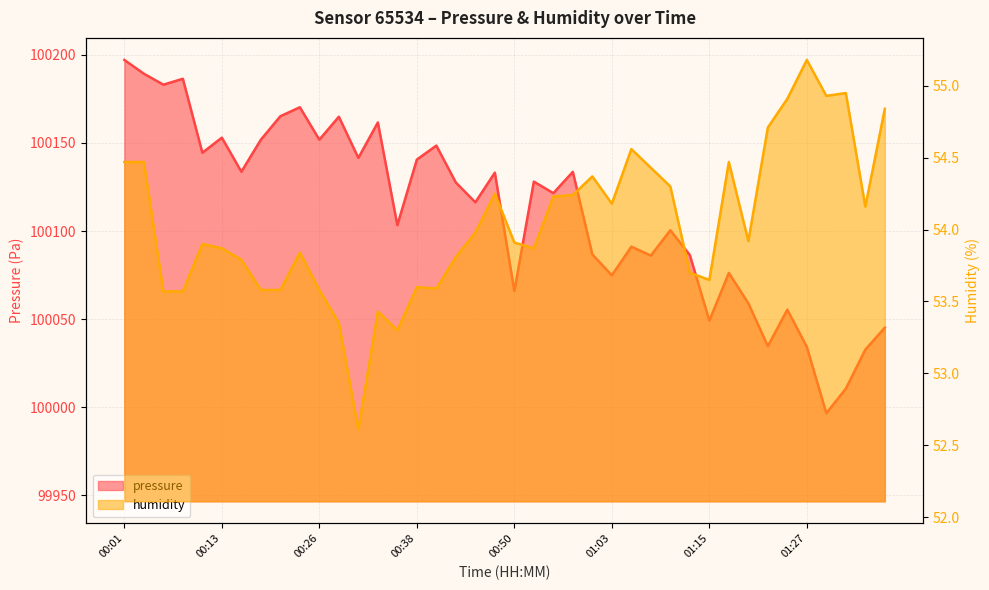

Is the value of humidity at 01:30 greater than the value of pressure at 00:16?

No